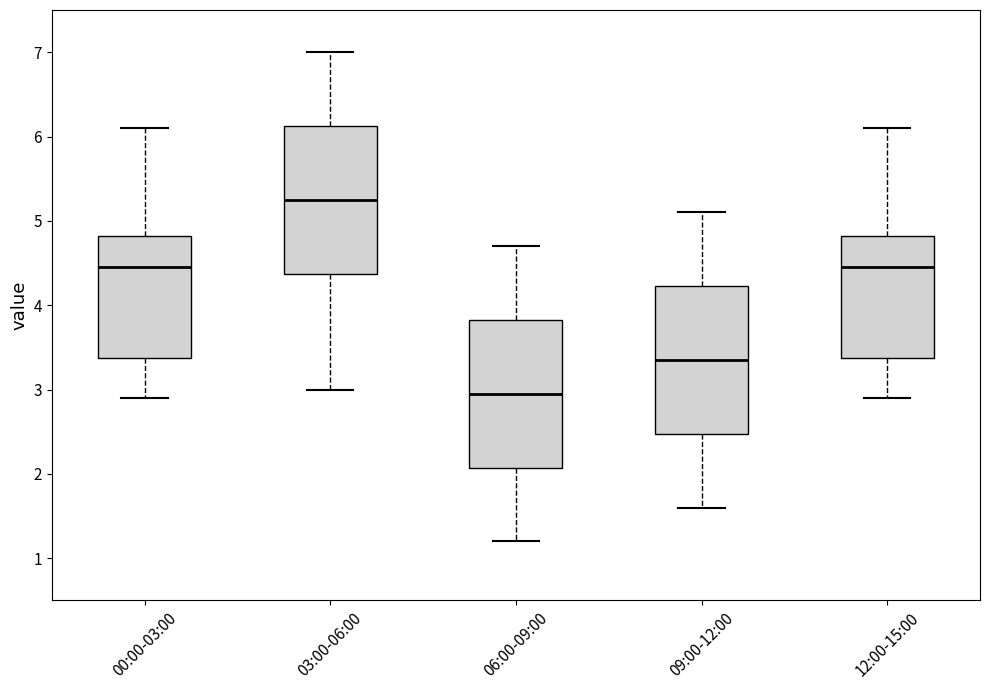

Where does the median line of the box for 06:00-09:00 sit on the y-axis? The values are not printed on the chart, so give them approximately, as read against the axis.

3.0